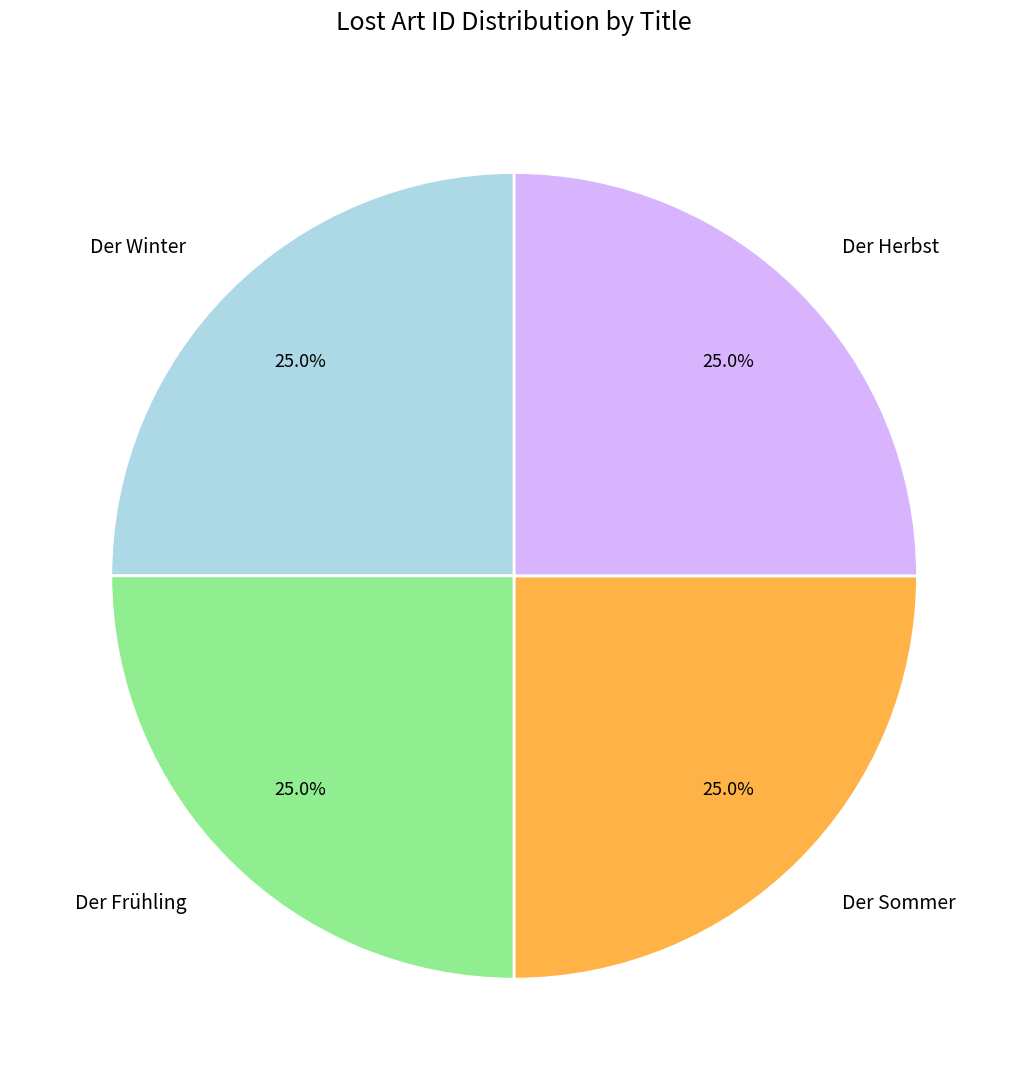

To the nearest percent, what is the combined percentage of Der Herbst and Der Frühling?

50%